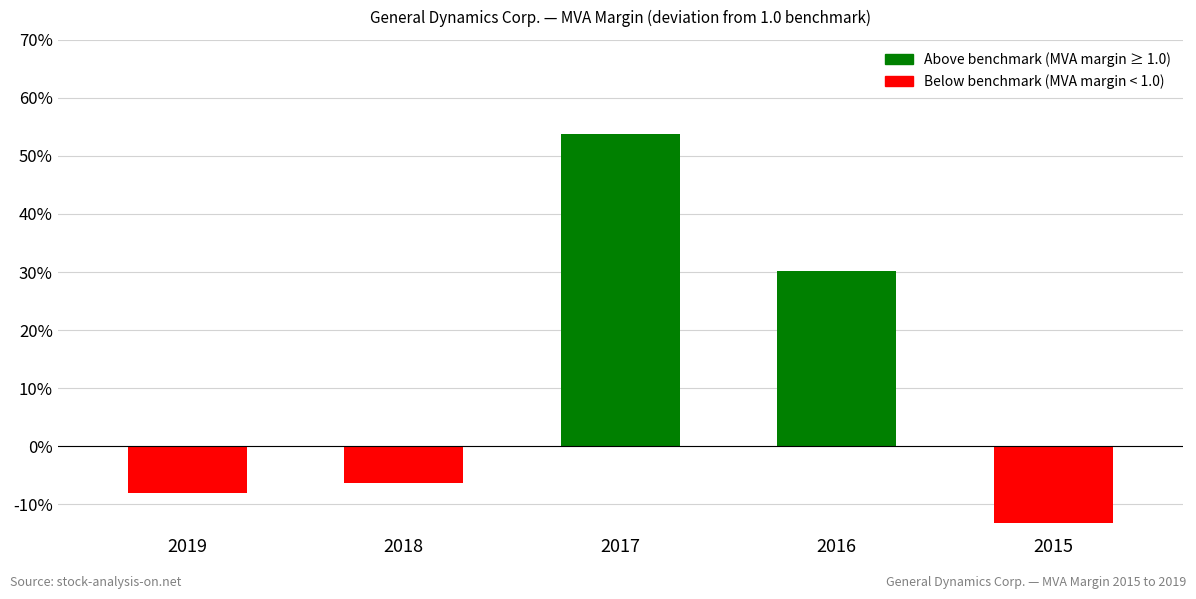

What is the difference between the maximum and second lowest values?

0.6